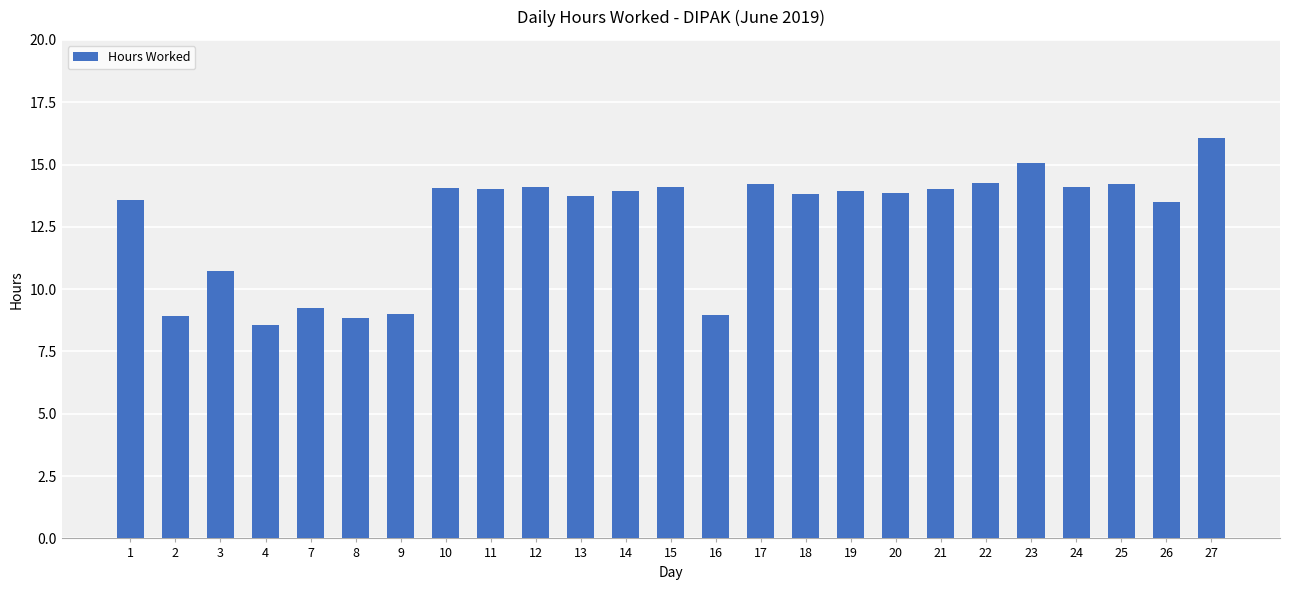

Approximately how many times larger is the value at 23 compared to 12?

1.1